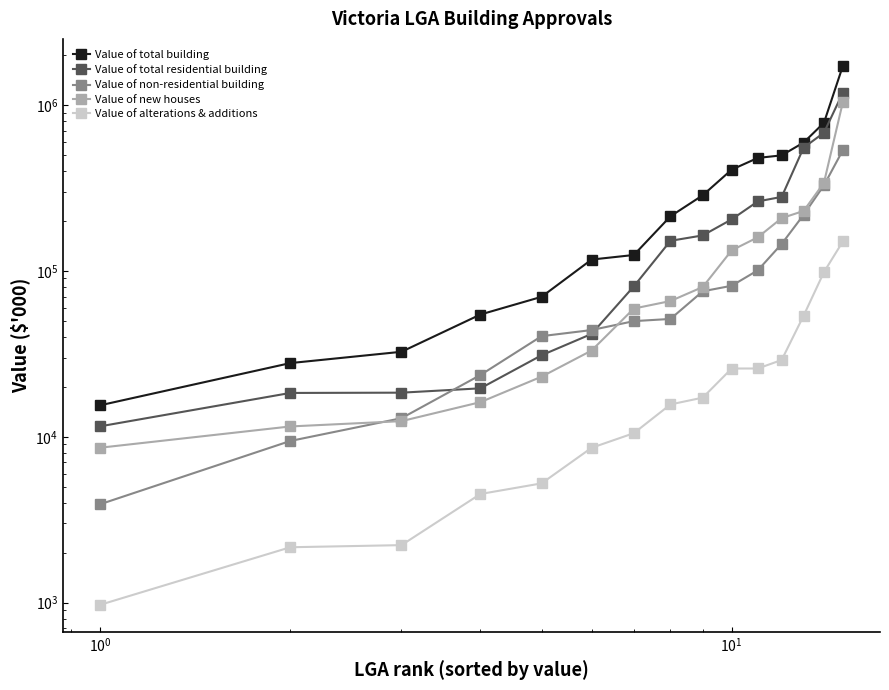

True or false: Value of total residential building has more than 0 points higher than both neighbors.

False